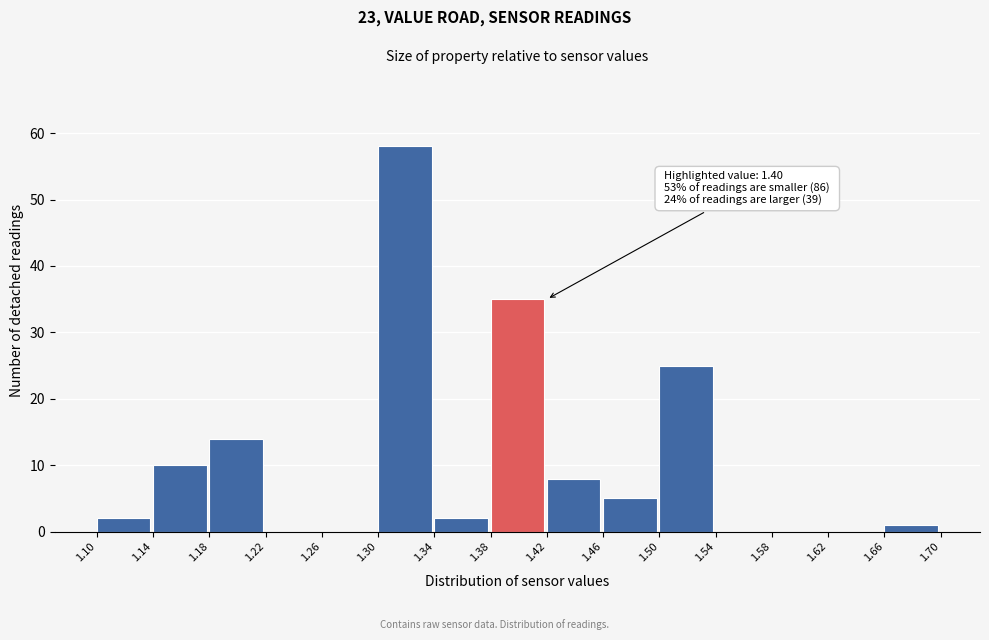

Which range on the x-axis has the tallest bar?

1.30 to 1.34